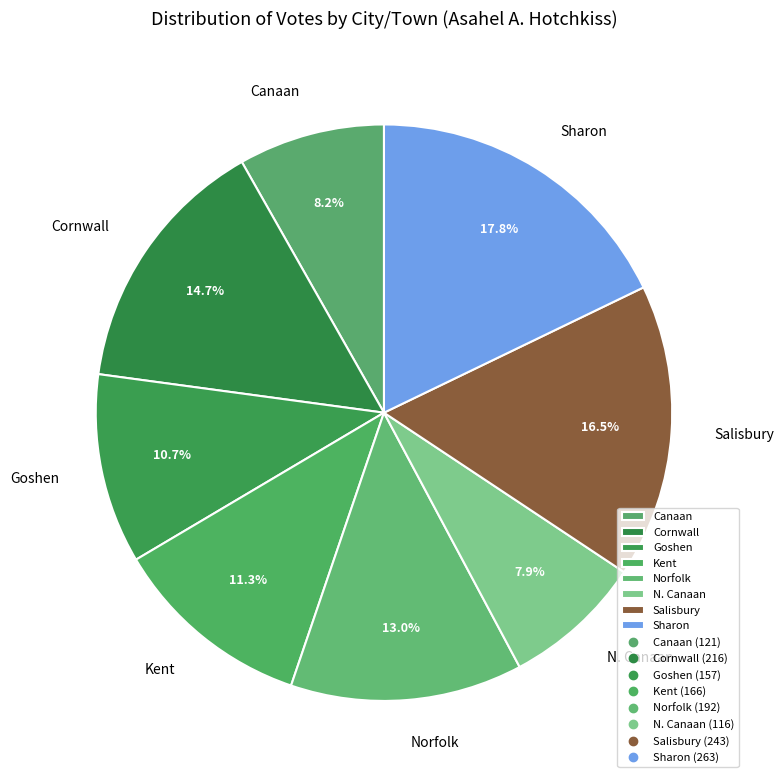

Is it true that Salisbury is 22% of the pie?

False